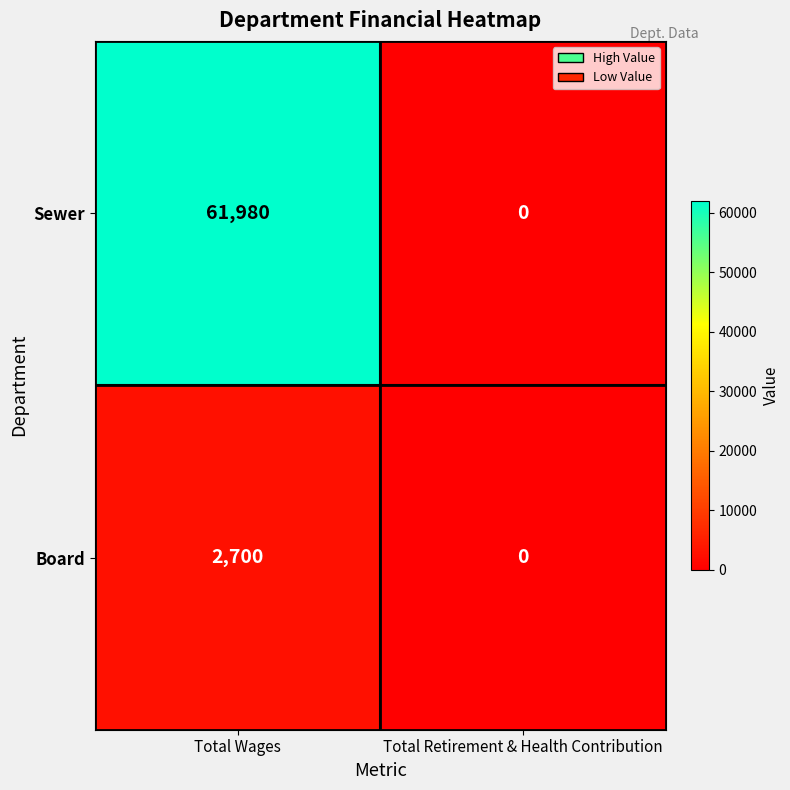

What is the maximum value shown in the chart?

61980